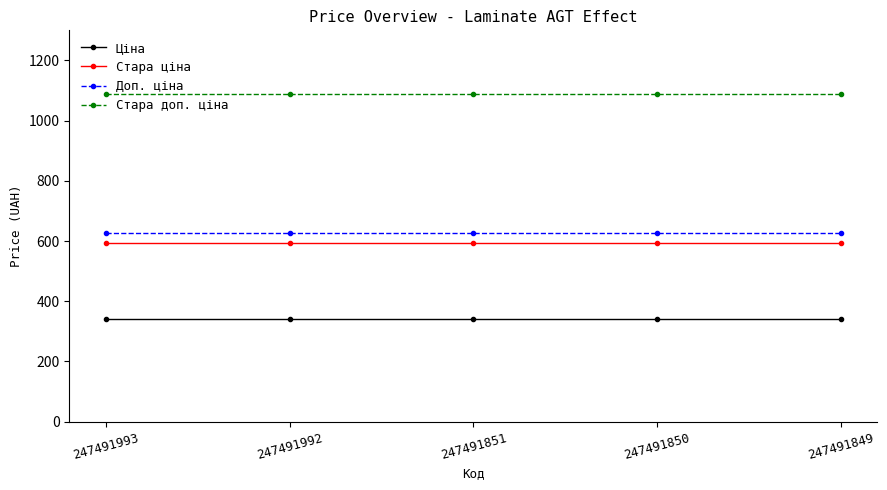

True or false: Доп. ціна has more than 2 points higher than both neighbors.

False